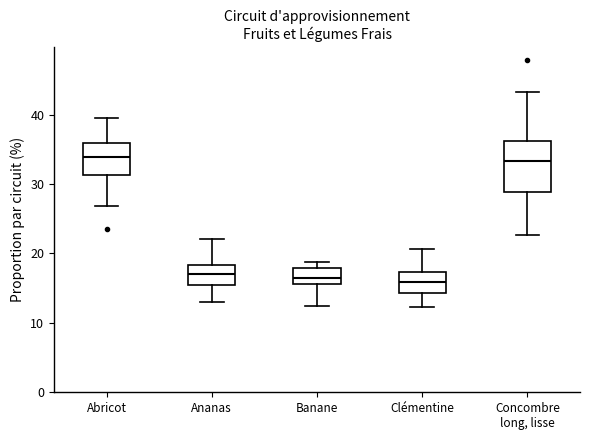

Where is the lower edge of the box for Ananas on the y-axis? The values are not printed on the chart, so give them approximately, as read against the axis.

15